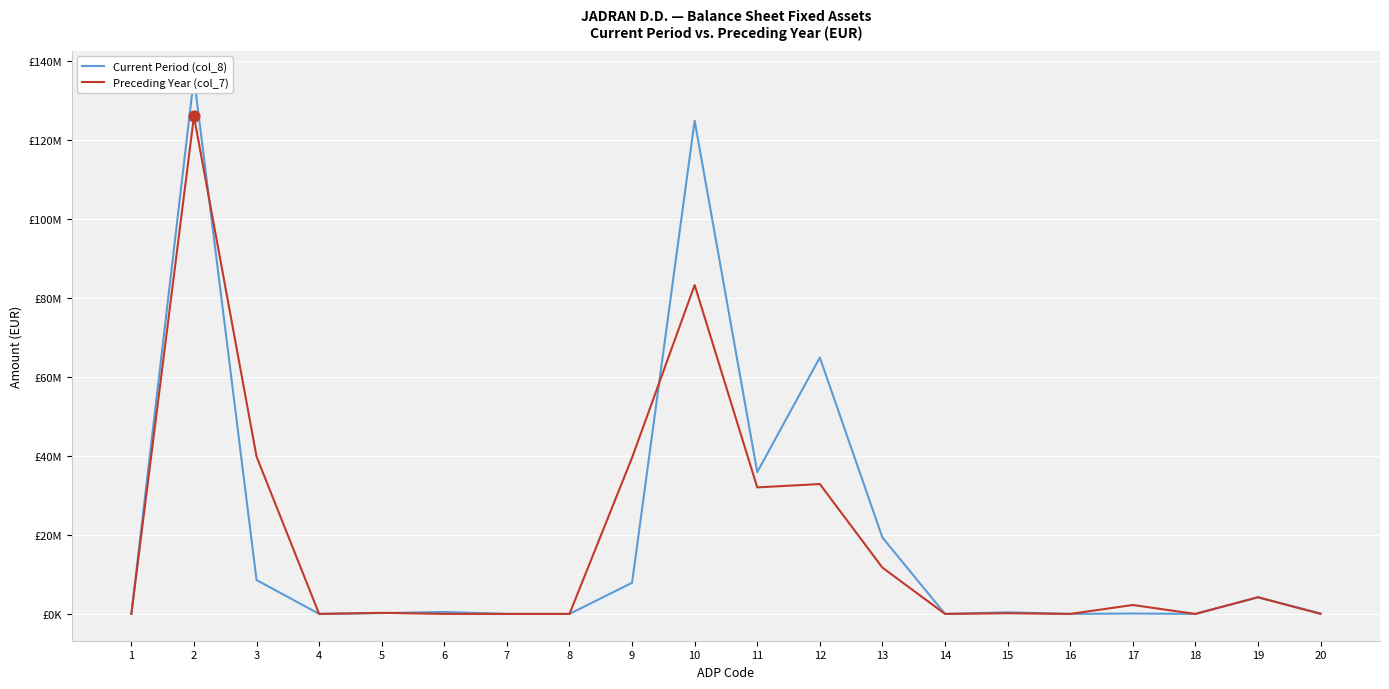

At which category is the sum across all series the highest?

2